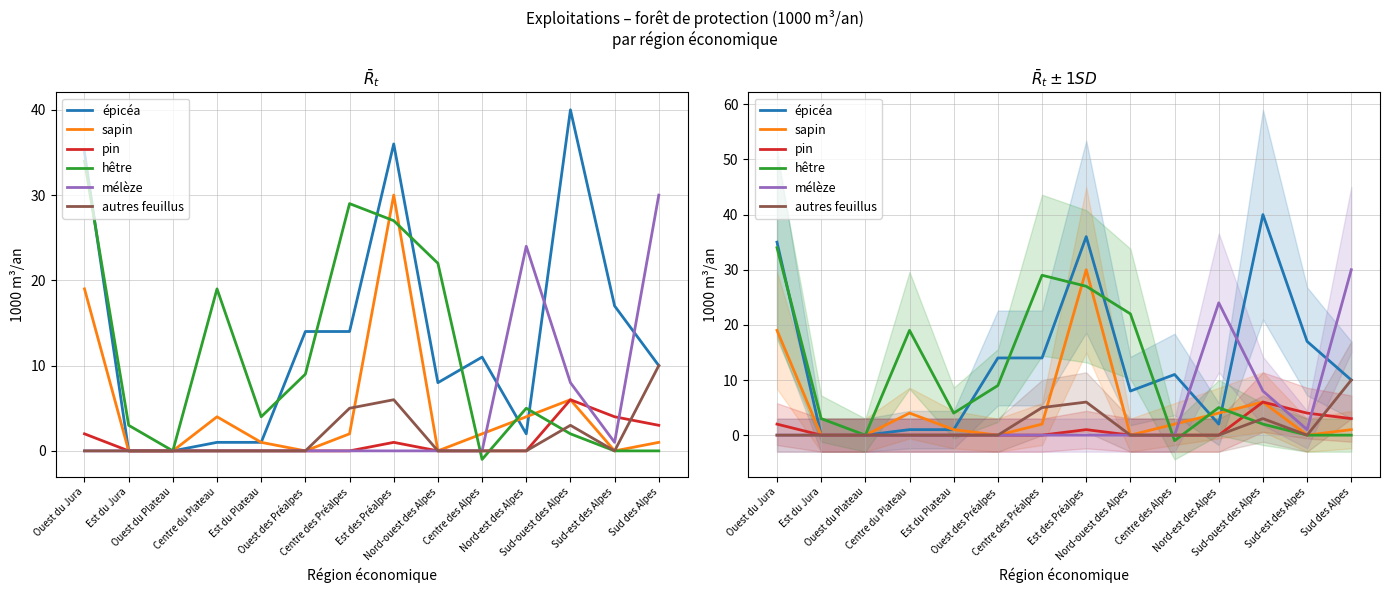

What is the approximate value of mélèze at Sud des Alpes, to the nearest 5?

30